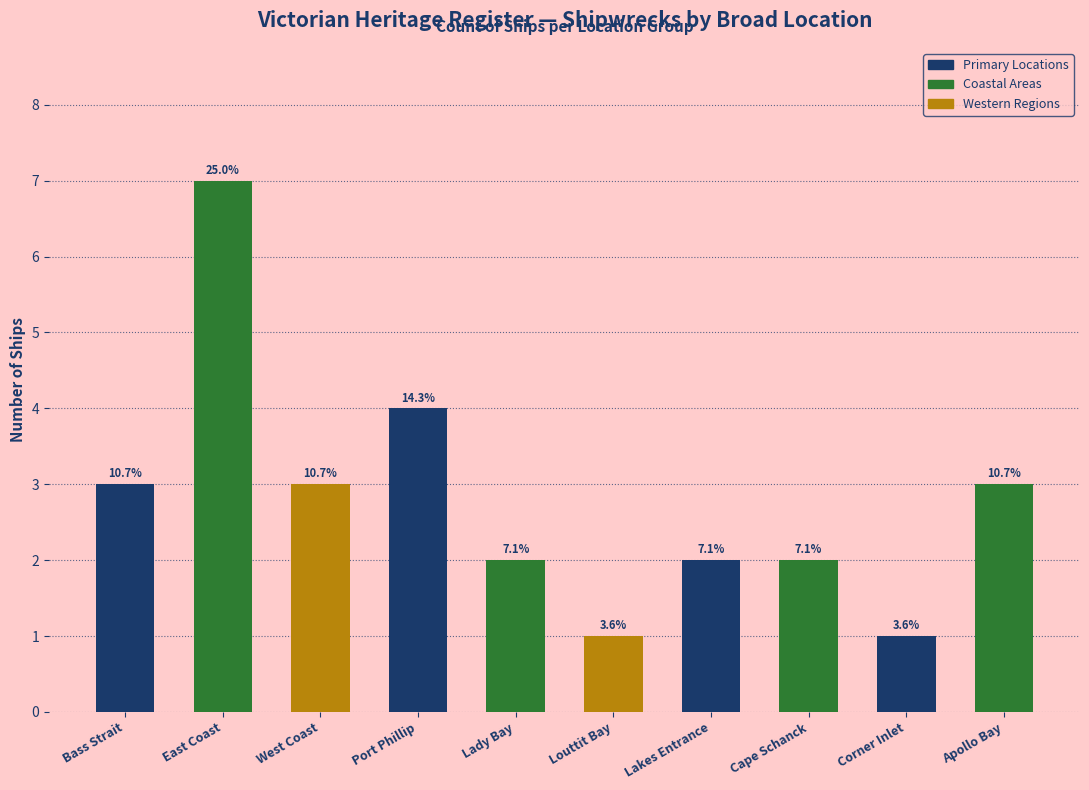

Rank the categories by value from highest to lowest.

East Coast, Port Phillip, Bass Strait, West Coast, Apollo Bay, Lady Bay, Lakes Entrance, Cape Schanck, Louttit Bay, Corner Inlet